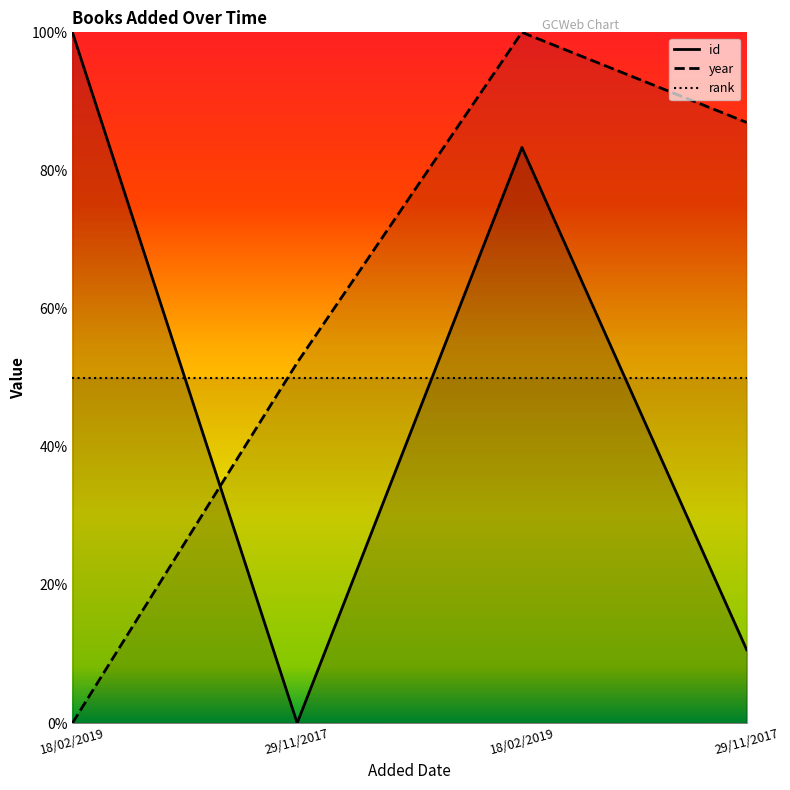

What is the difference between the highest and lowest values at 29/11/2017?

52.2